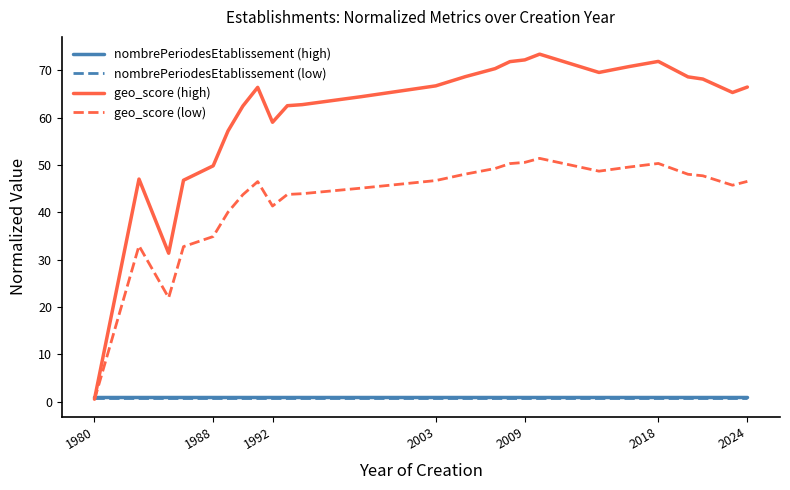

Which series has the largest total across all categories?

geo_score (high)